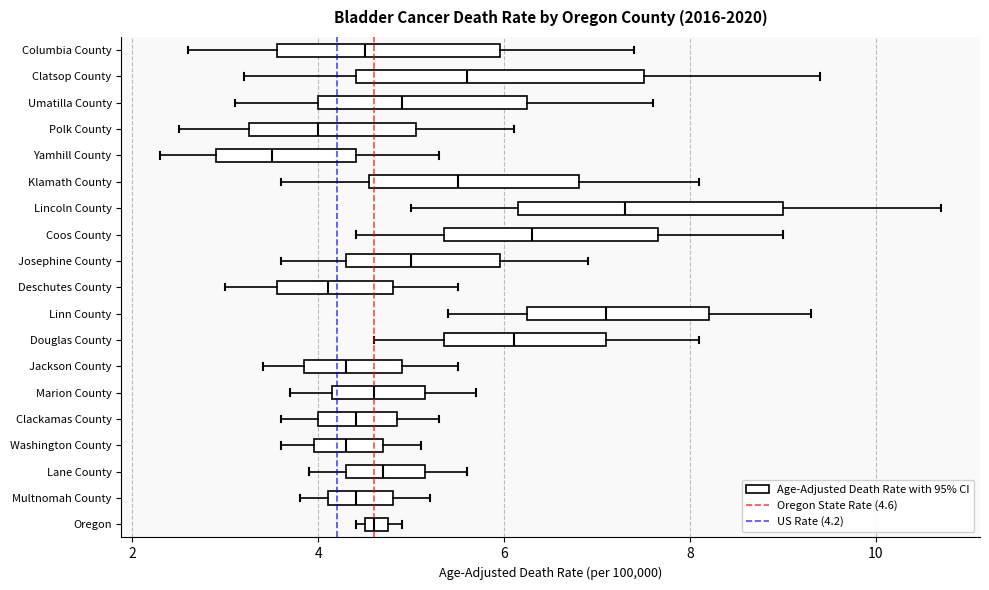

Where is the left edge of the box for Clatsop County on the x-axis? The values are not printed on the chart, so give them approximately, as read against the axis.

4.4